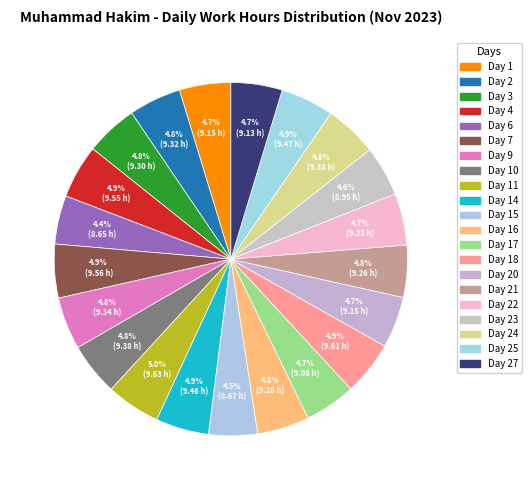

Which category has the biggest portion of the pie?

Day 11